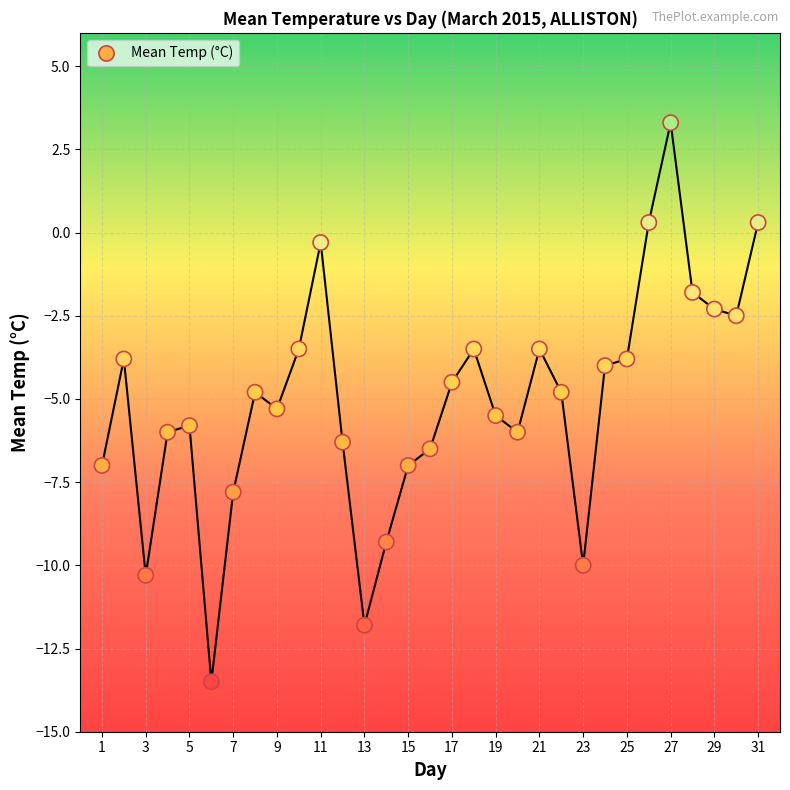

What is the range of Y values (max minus min)?

16.8